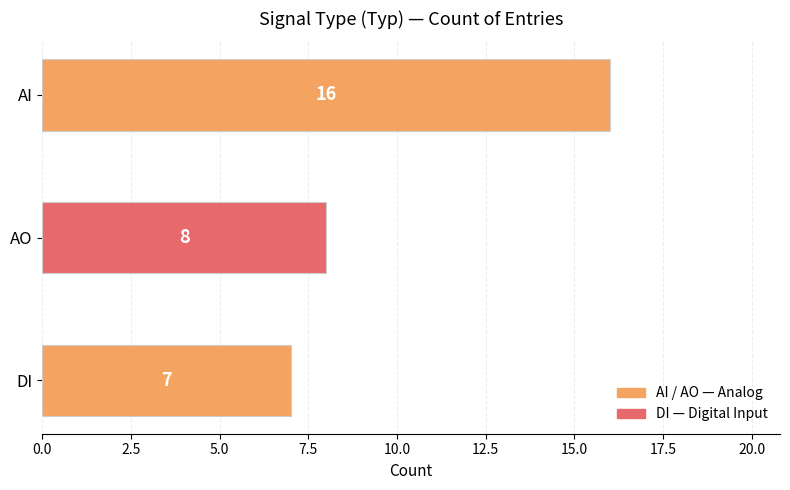

Count the values in the range 7 to 16.

3